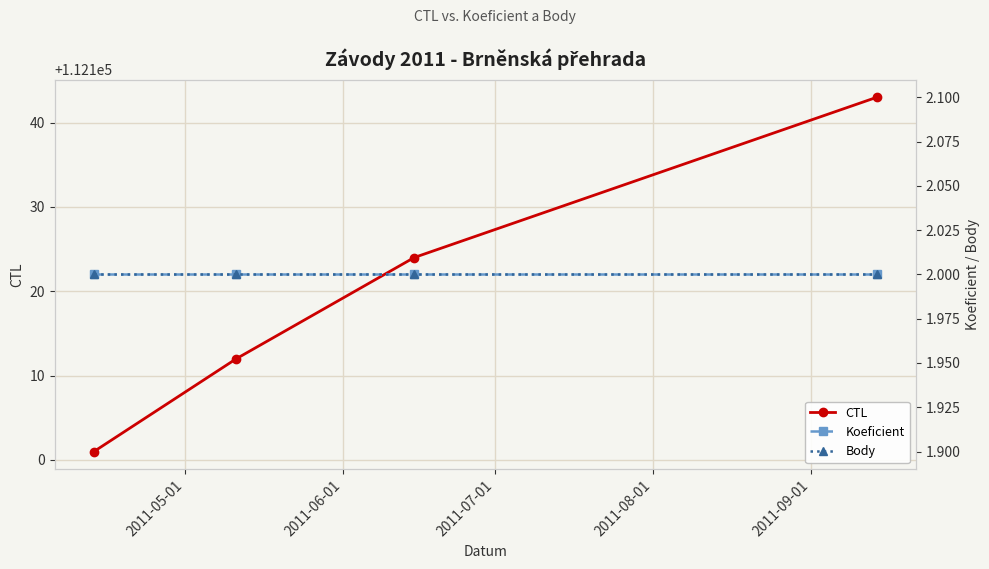

True or false: CTL has more than 0 points higher than both neighbors.

False